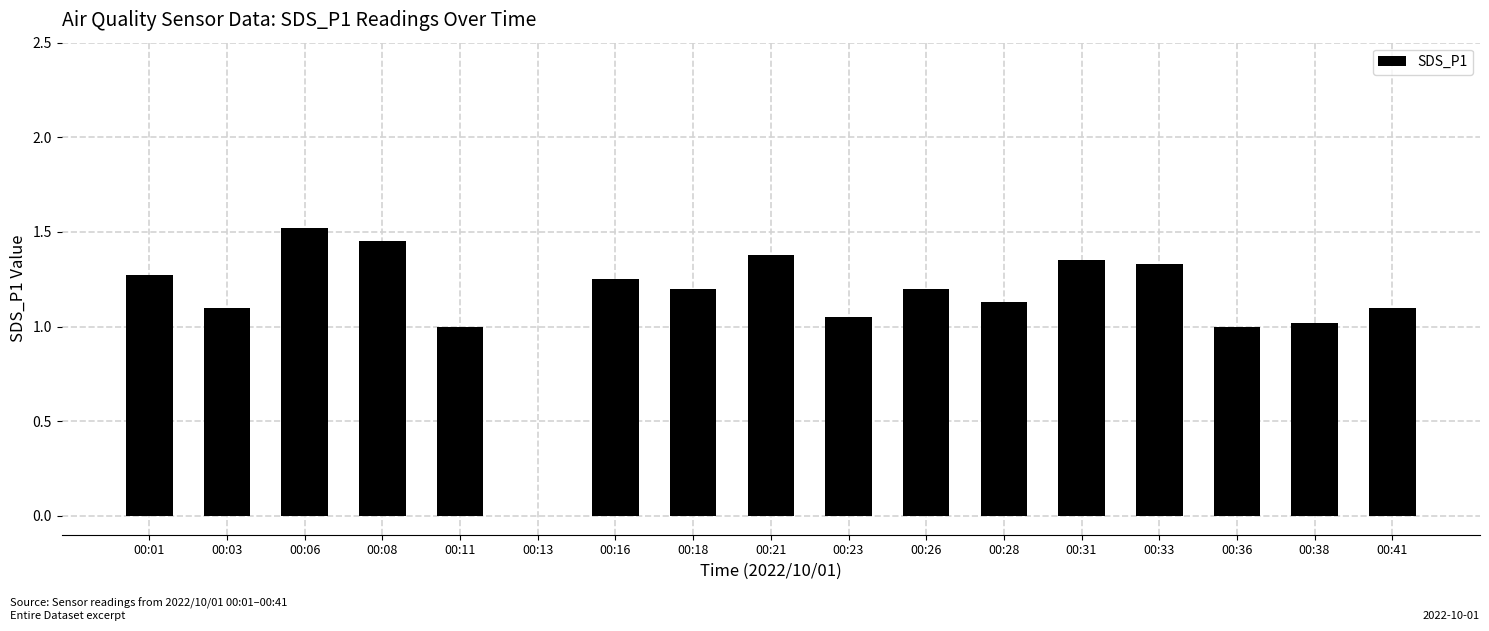

Are the bars horizontal?

No